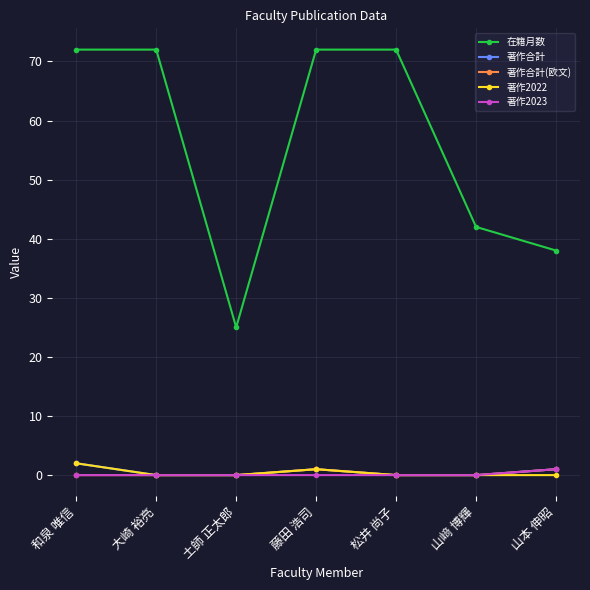

The 在籍月数 series shows 38 at 山本 伸昭. True or false?

True